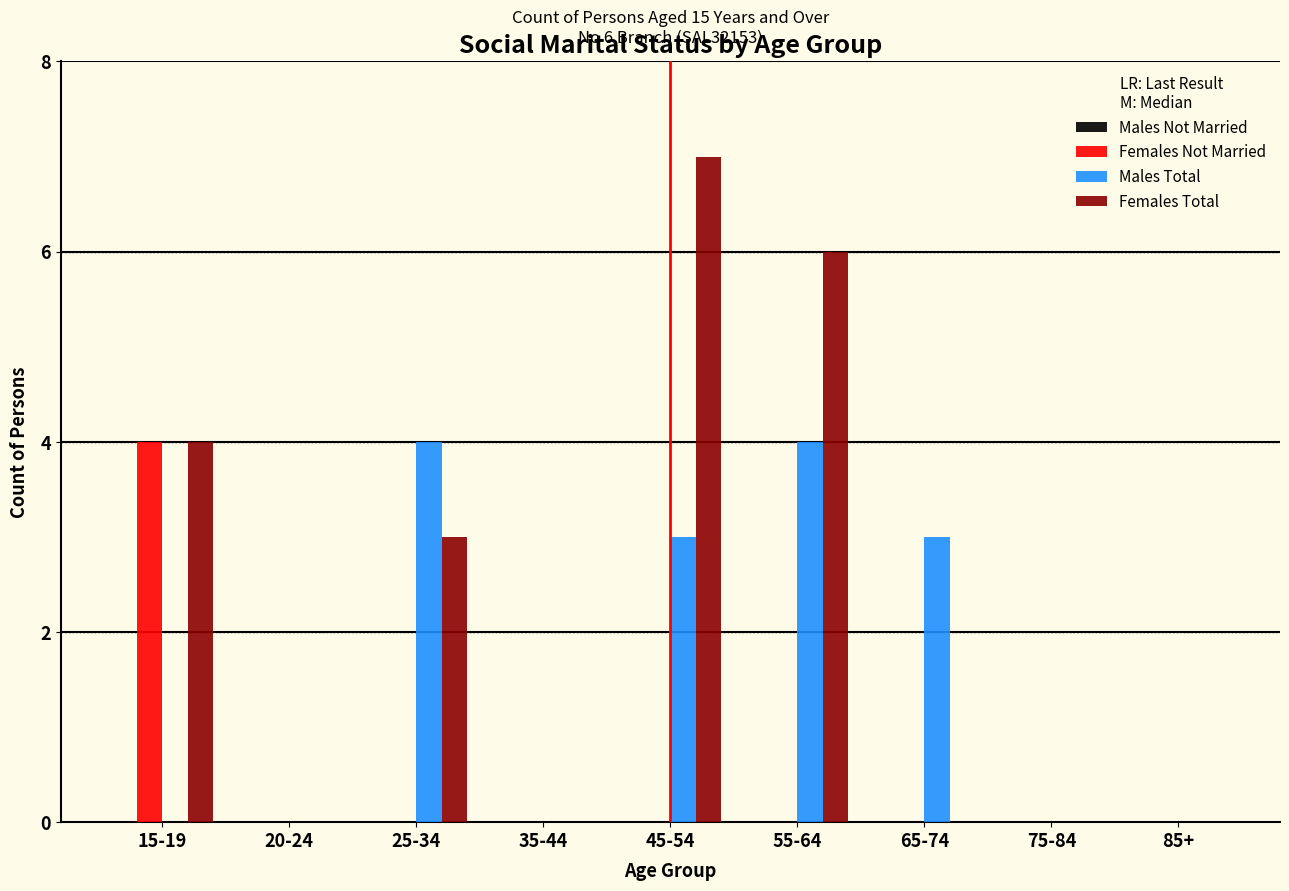

Reading left to right, what are all the values shown in this chart?

Females Not Married: 15-19=4	20-24=0	25-34=0	35-44=0	45-54=0	55-64=0	65-74=0	75-84=0	85+=0
Males Total: 15-19=0	20-24=0	25-34=4	35-44=0	45-54=3	55-64=4	65-74=3	75-84=0	85+=0
Females Total: 15-19=4	20-24=0	25-34=3	35-44=0	45-54=7	55-64=6	65-74=0	75-84=0	85+=0